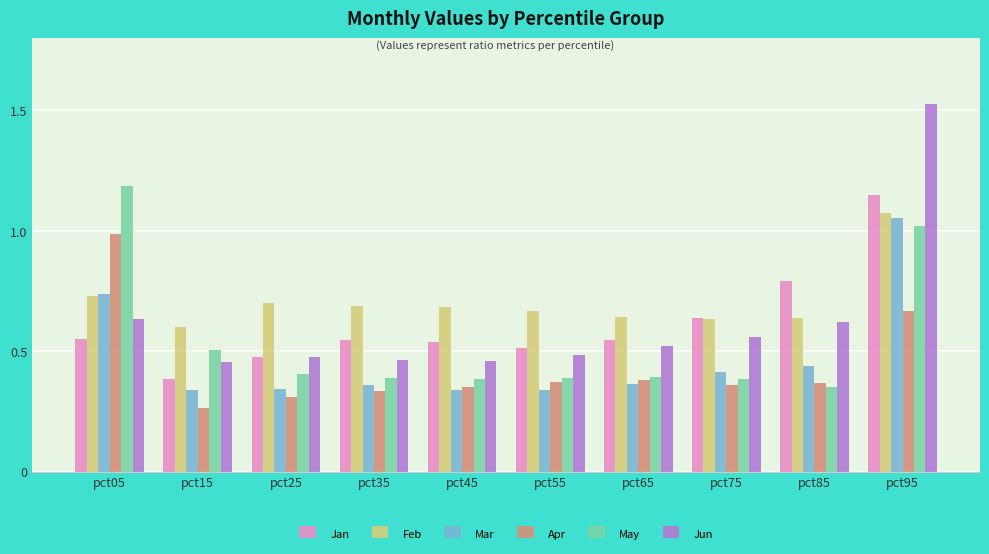

Is the value of Apr at pct35 greater than the value of Jun at pct75?

No